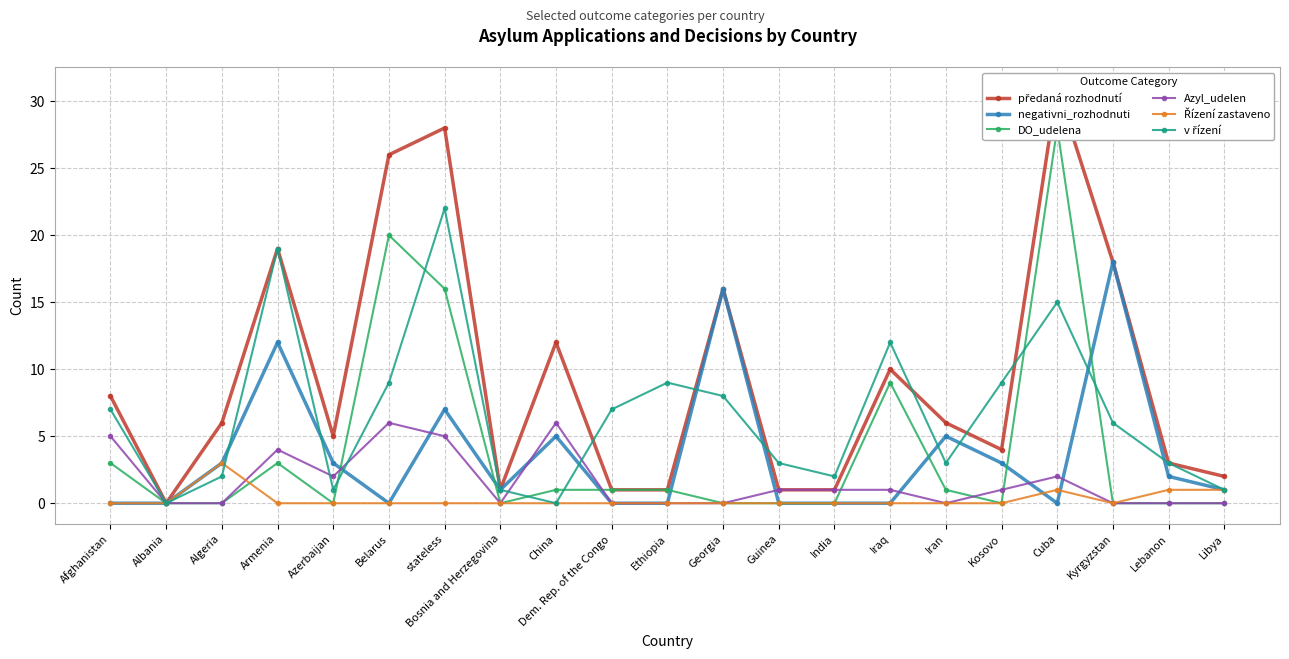

Between Armenia and Belarus, which series saw the biggest shift?

DO_udelena